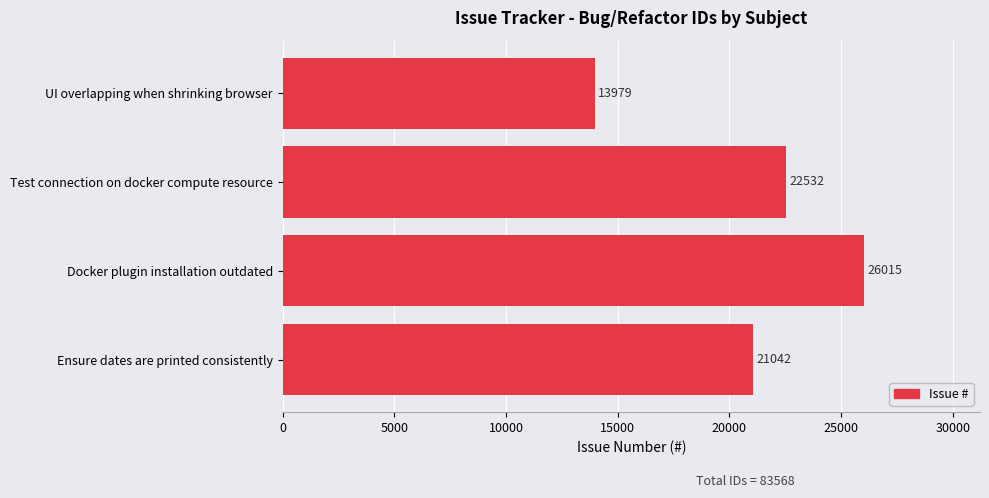

Does the chart contain stacked bars?

No